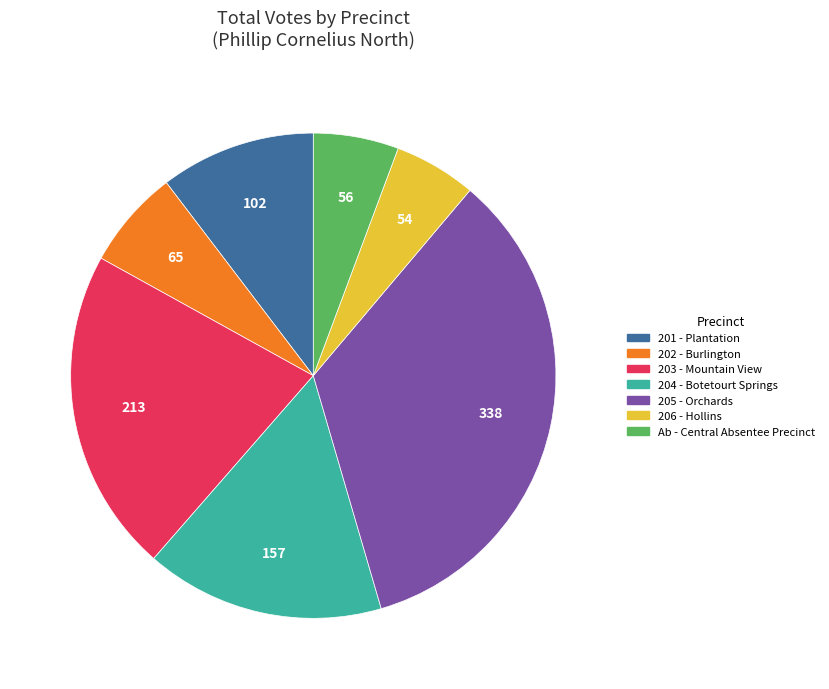

Is there any slice that represents more than half of the pie?

No